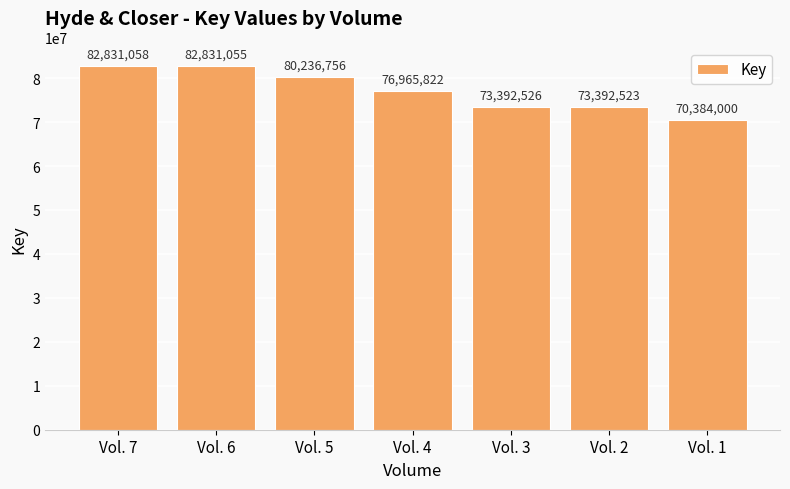

What is the change in value from Vol. 7 to Vol. 4?

-5865236